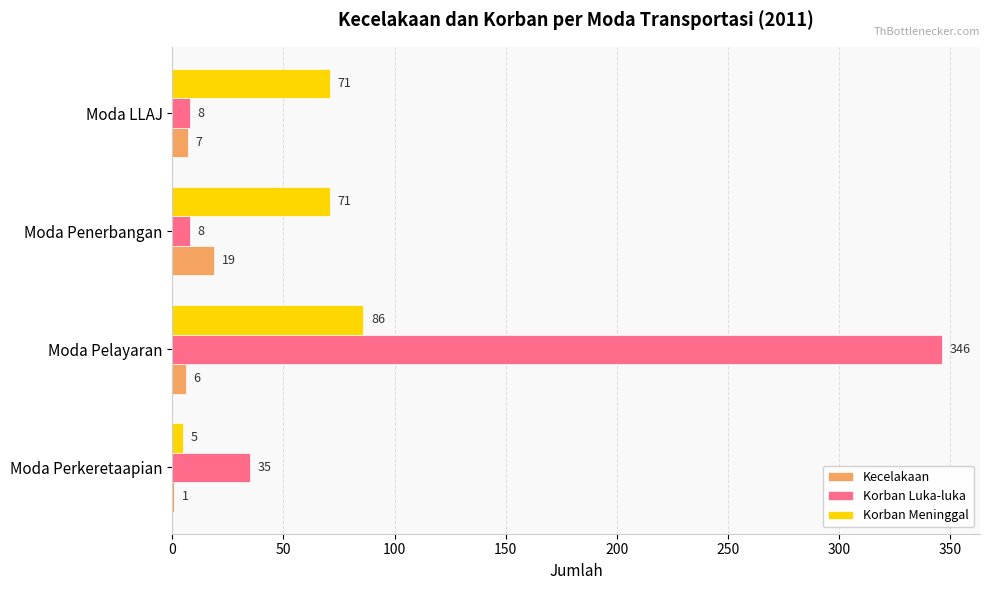

What is the sum of all Korban Meninggal values?

233